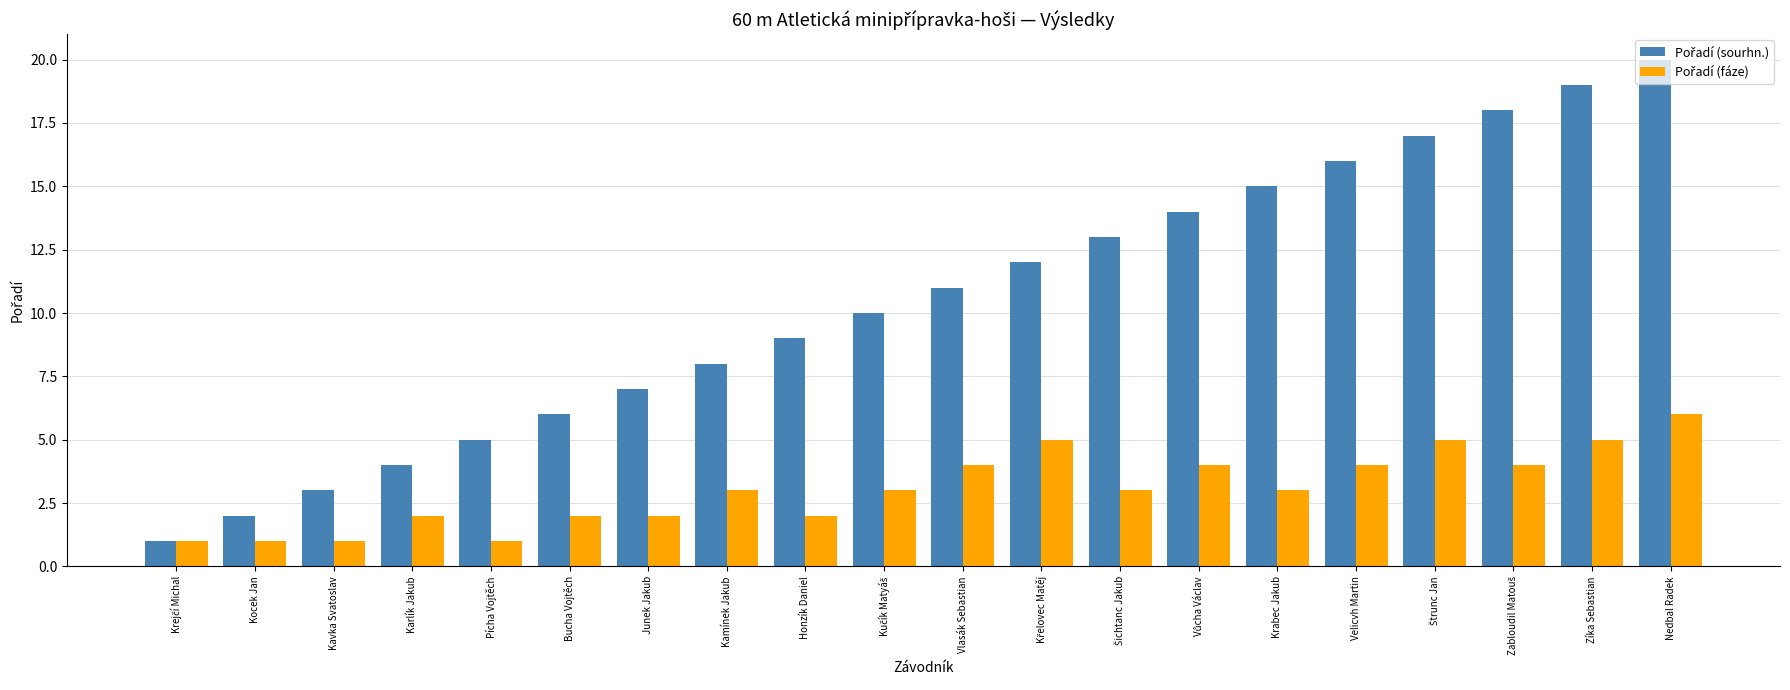

What is the difference between the highest and lowest values at Honzík Daniel?

7